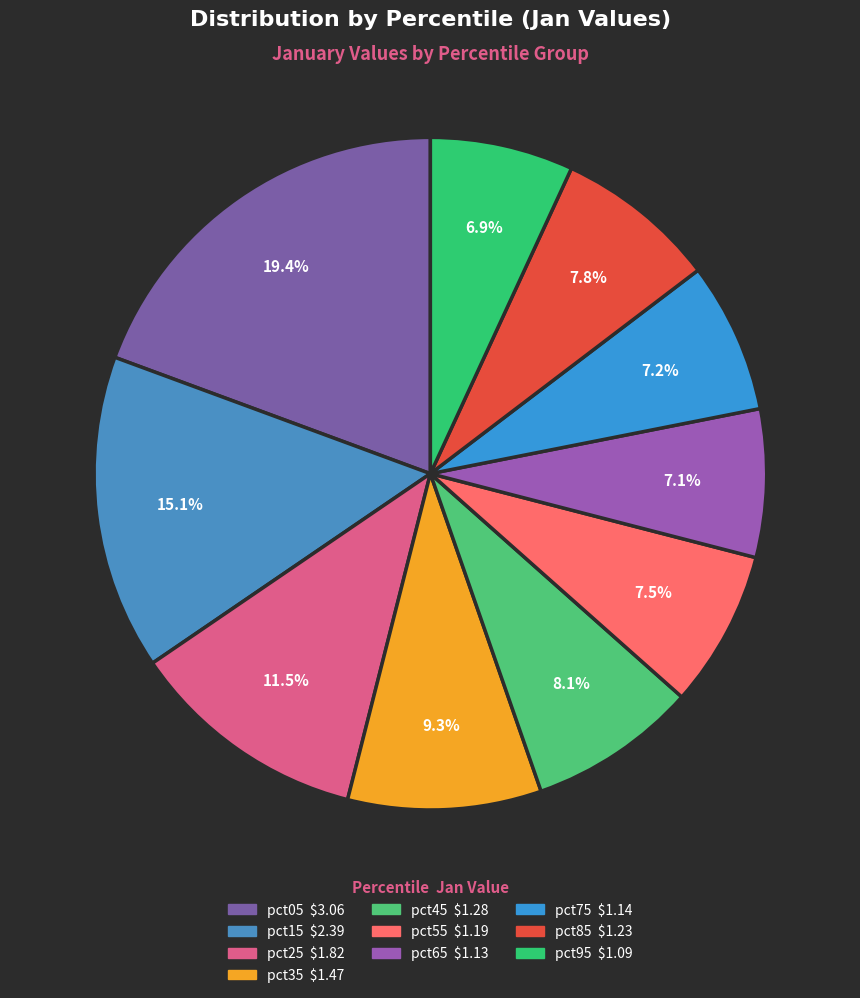

To the nearest percent, what portion does pct35 represent?

9%